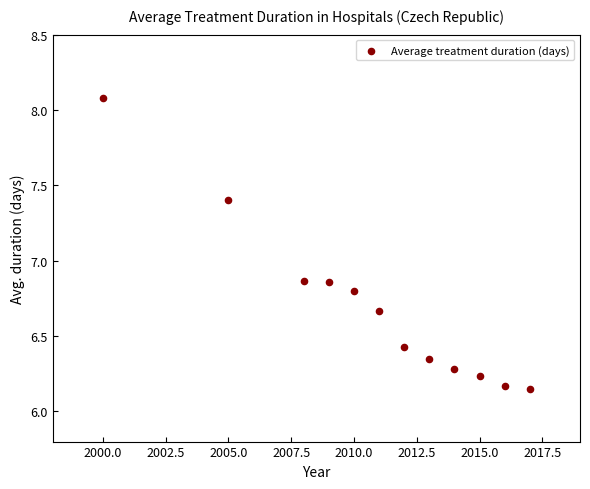

What is the range of Y values (max minus min)?

1.9